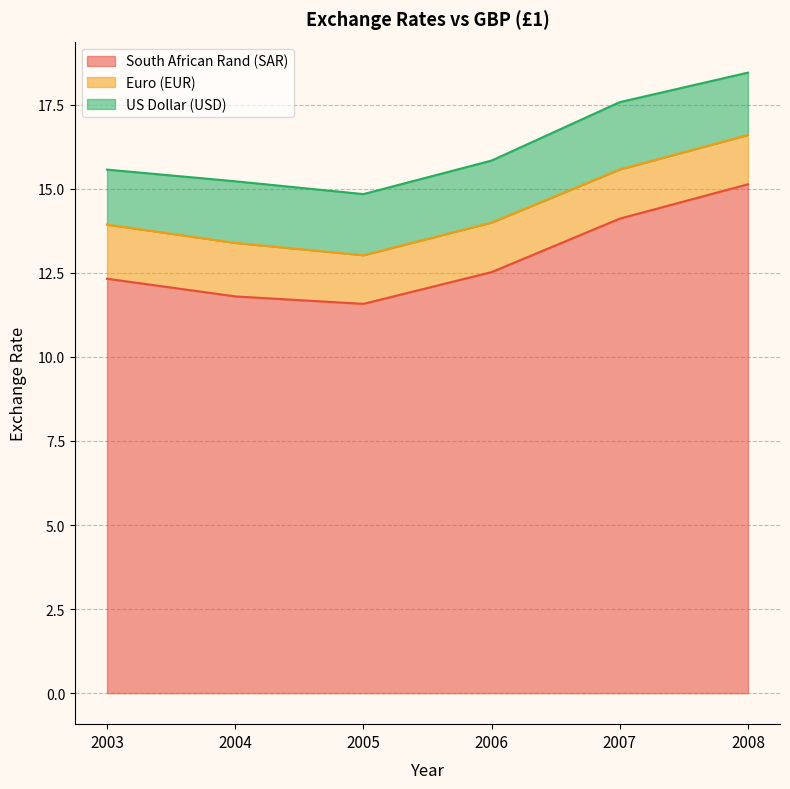

What is the difference between the maximum and minimum values in the US Dollar (USD) series?

0.4